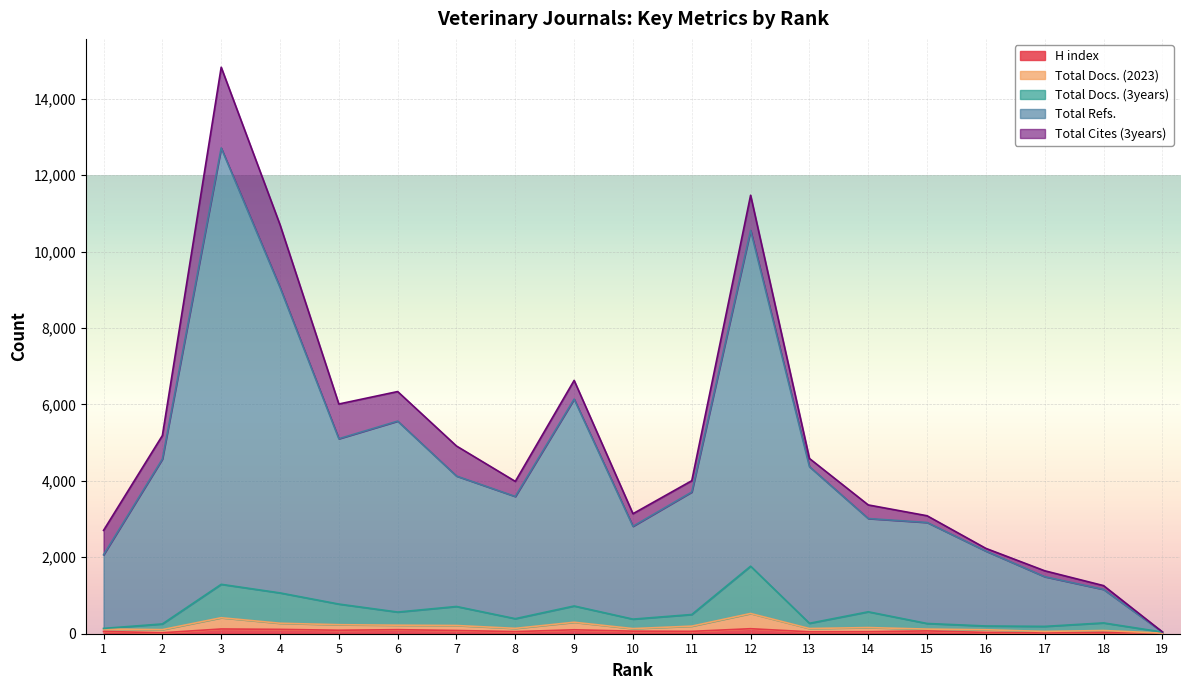

What is the sum of the H index values at 1 and 3?

184